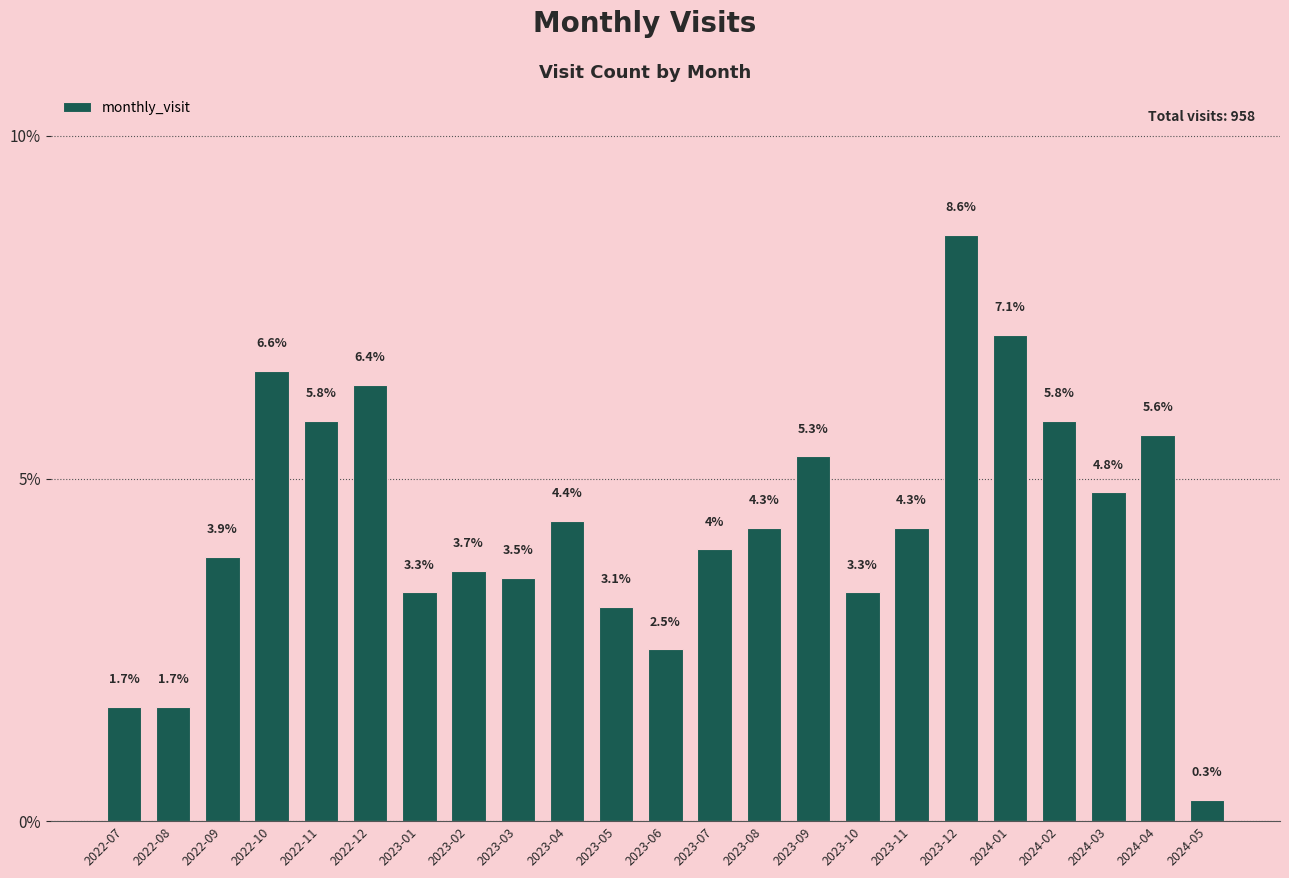

Which has a higher value, 2023-08 or 2023-03?

2023-08